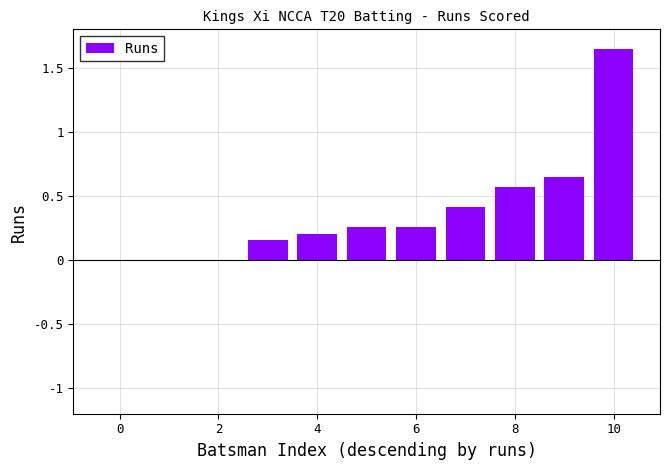

Count the number of data series in this chart.

1